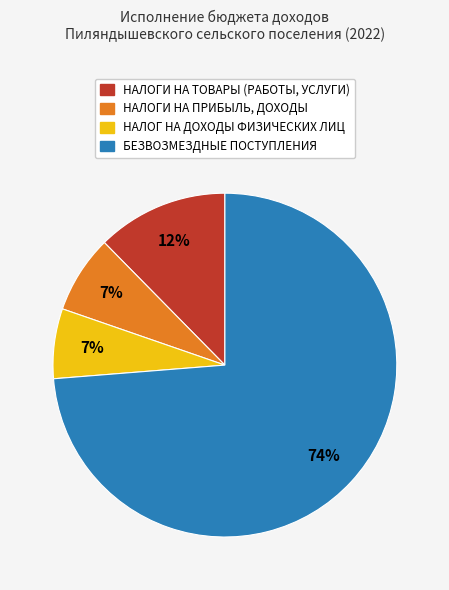

What percentage is the НАЛОГ НА ДОХОДЫ ФИЗИЧЕСКИХ ЛИЦ slice, to the nearest percent?

7%